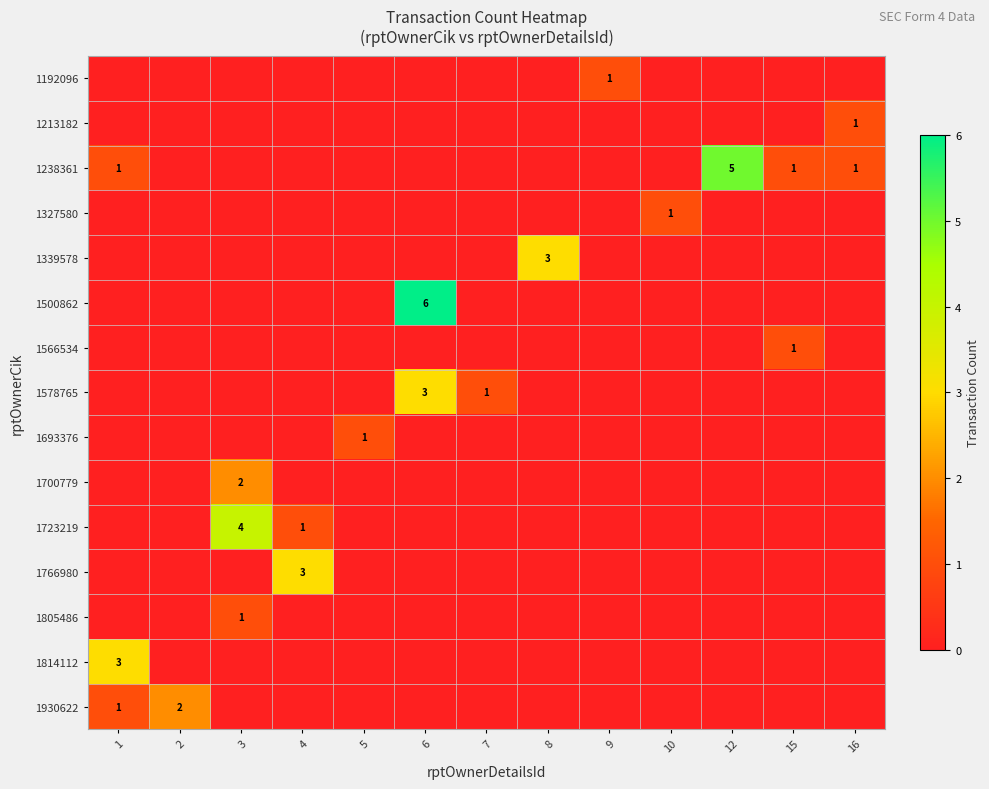

At how many categories does at least one series exceed 1?

7